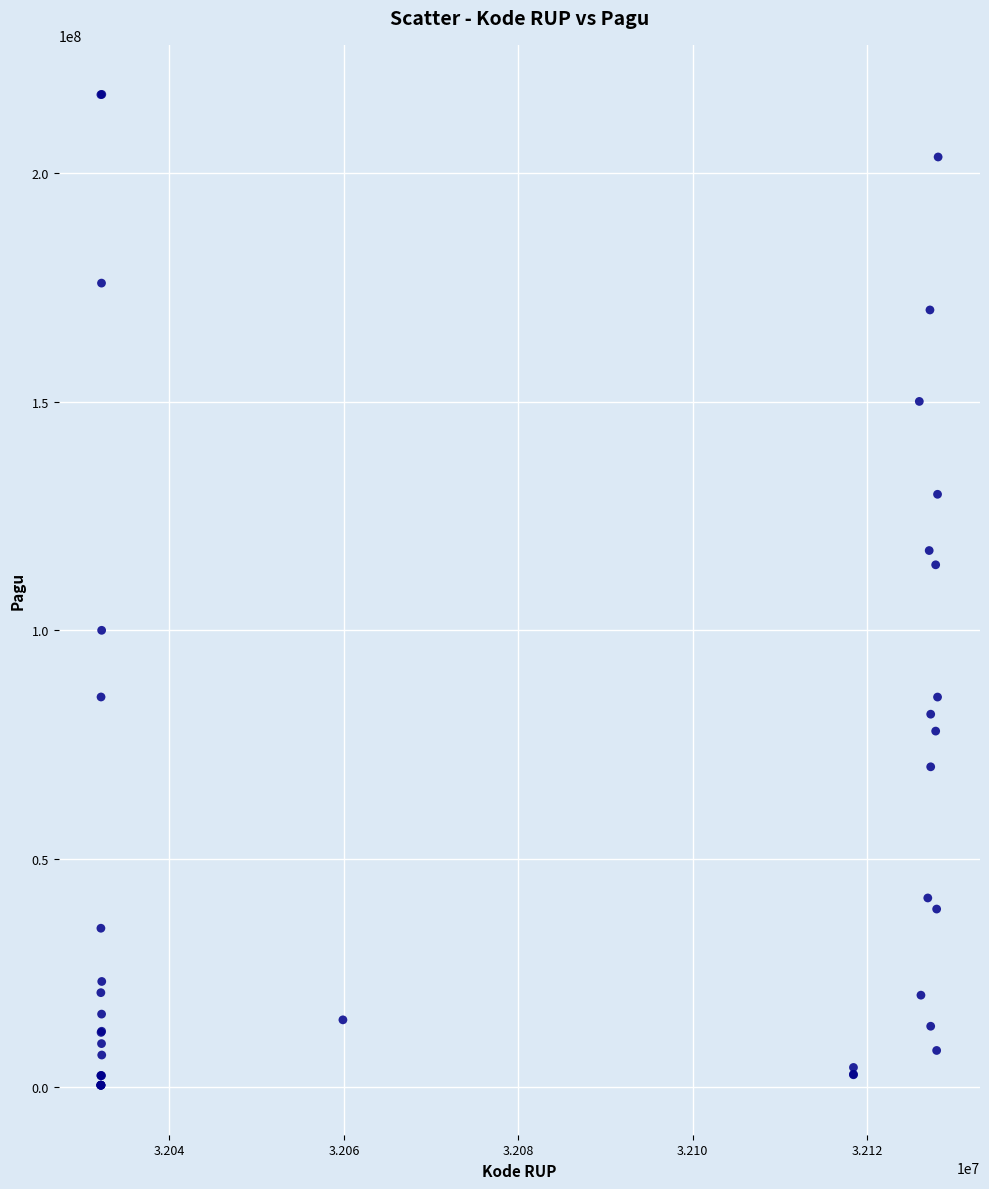

What Y value in the scatter plot is closest to 108830000?

114296000